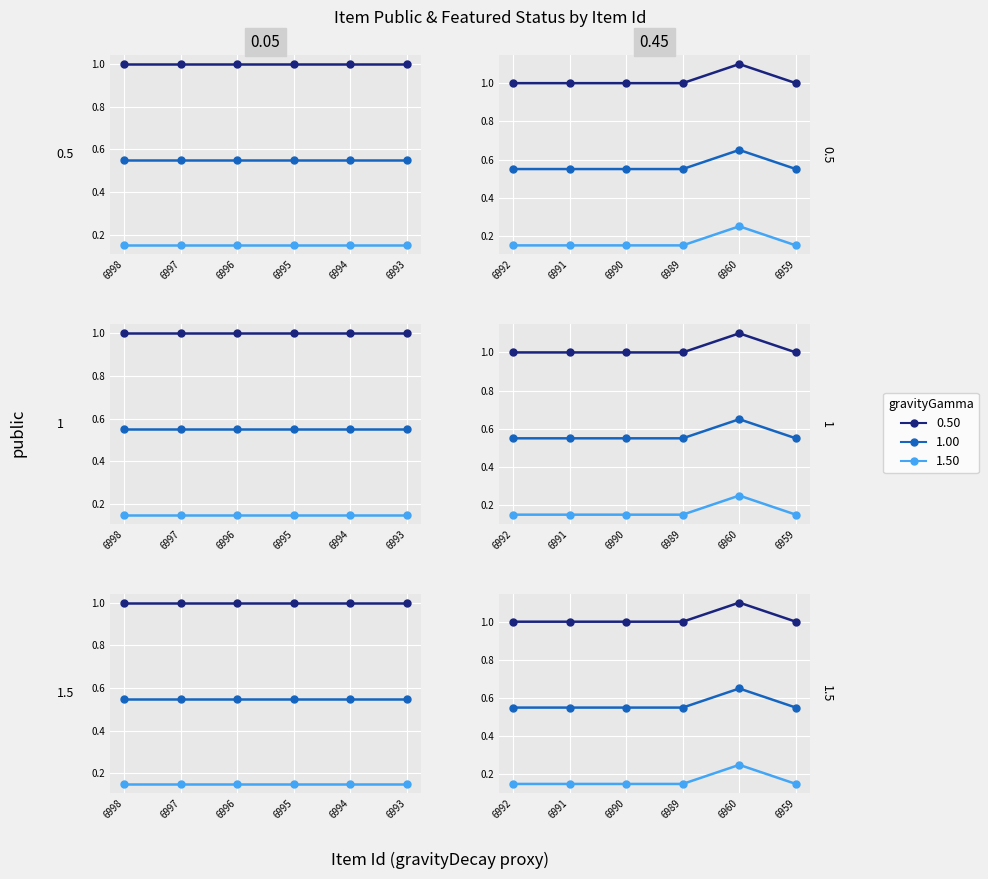

The public series shows 0 at 6960. True or false?

False